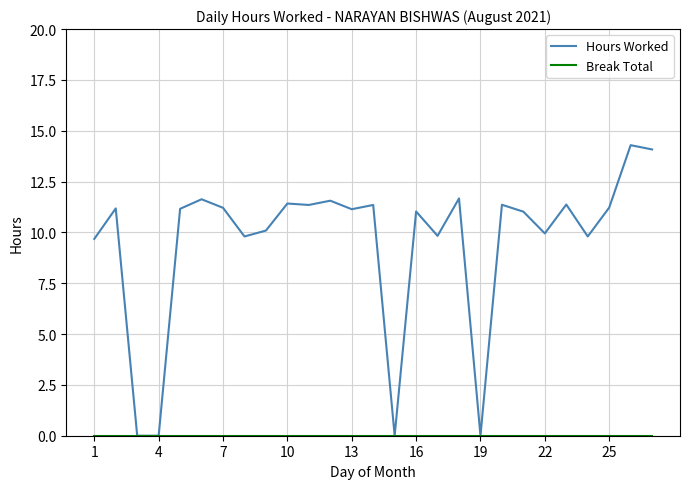

Which series has the widest spread of values?

Hours Worked